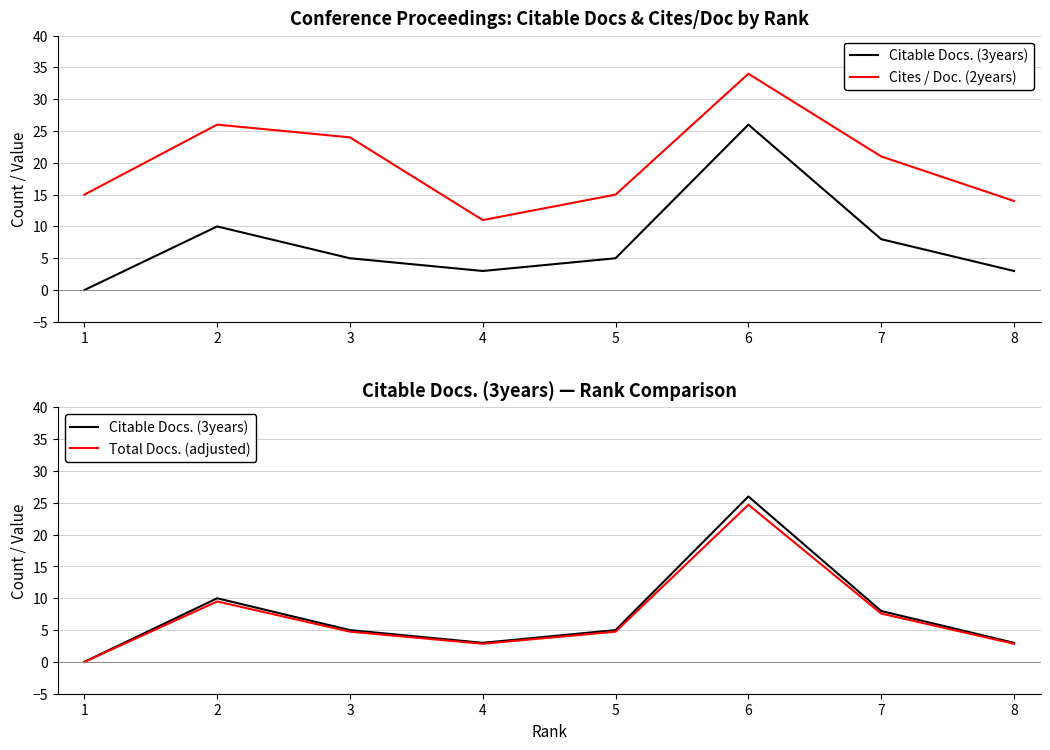

How many data points in Cites / Doc. (2years) are above 21?

3